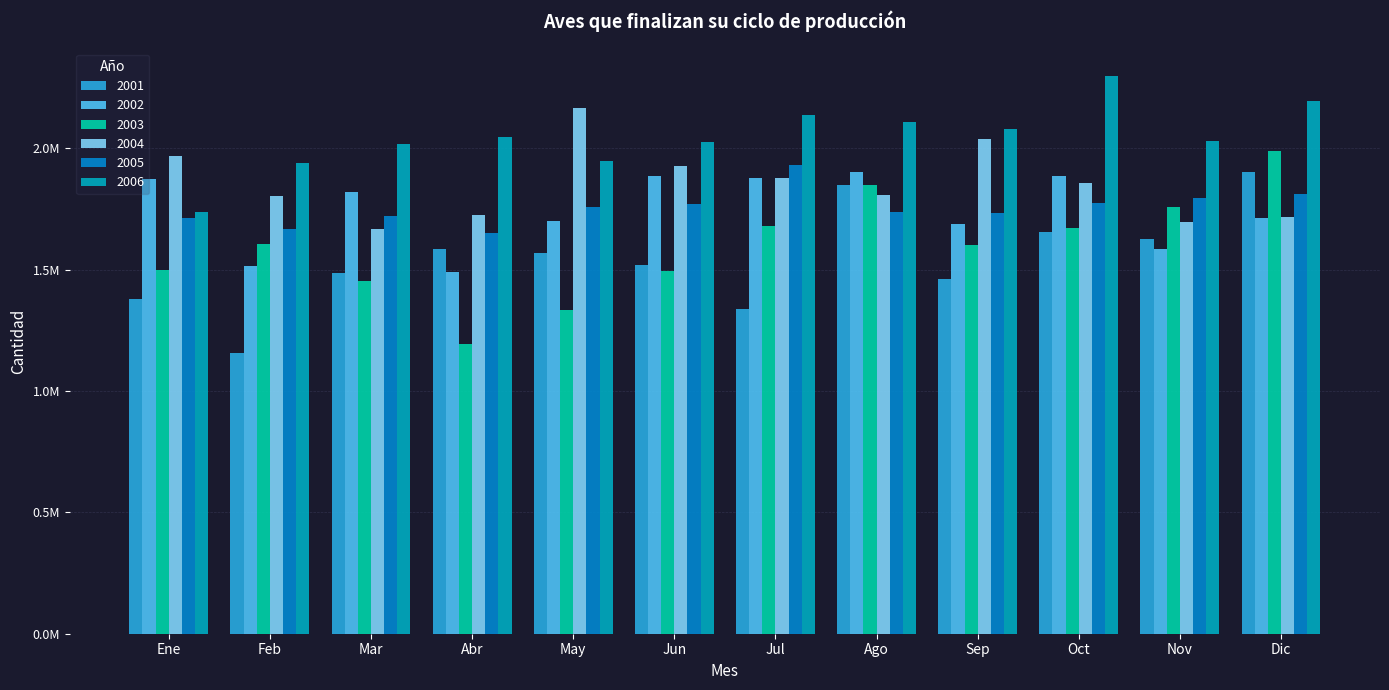

Reading left to right, extract all data points from this chart.

2001: 1380567.3	1157224.7	1485287.6	1583586.1	1570020.3	1519718.4	1338661.7	1848358.1	1462940.7	1653994.4	1626237.6	1903555.2
2002: 1874797.5	1517052.8	1821156.2	1489328.1	1702112.4	1885097.0	1878304.1	1902999.4	1688583.3	1886491.1	1586235.2	1713288.6
2003: 1499462.1	1607273.1	1453484.9	1193649.2	1333289.3	1493166.5	1680573.7	1847918.4	1599618.1	1670250.4	1760053.8	1990447.1
2004: 1969160.6	1803878.2	1667622.2	1725103.8	2167286.9	1926180.9	1879607.7	1807323.6	2036329.3	1857831.2	1695498.7	1716835.5
2005: 1711512.5	1668790.5	1720377.7	1649492.2	1759736.6	1768874.3	1932555.1	1737808.7	1732344.7	1774027.8	1795855.7	1812735.1
2006: 1738668.4	1940126.4	2018540.4	2046674.0	1949453.8	2026976.5	2135666.2	2107181.5	2078711.1	2296310.2	2031805.9	2196817.2